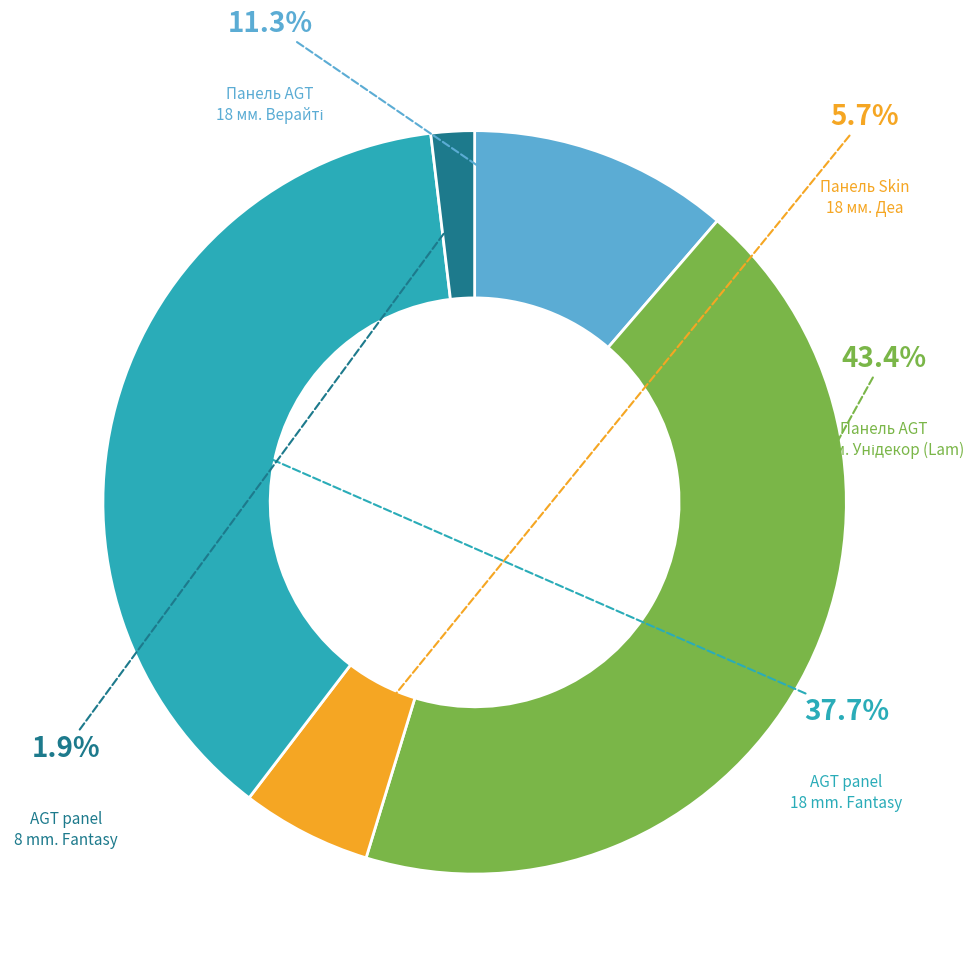

Is there a majority slice in this chart?

No